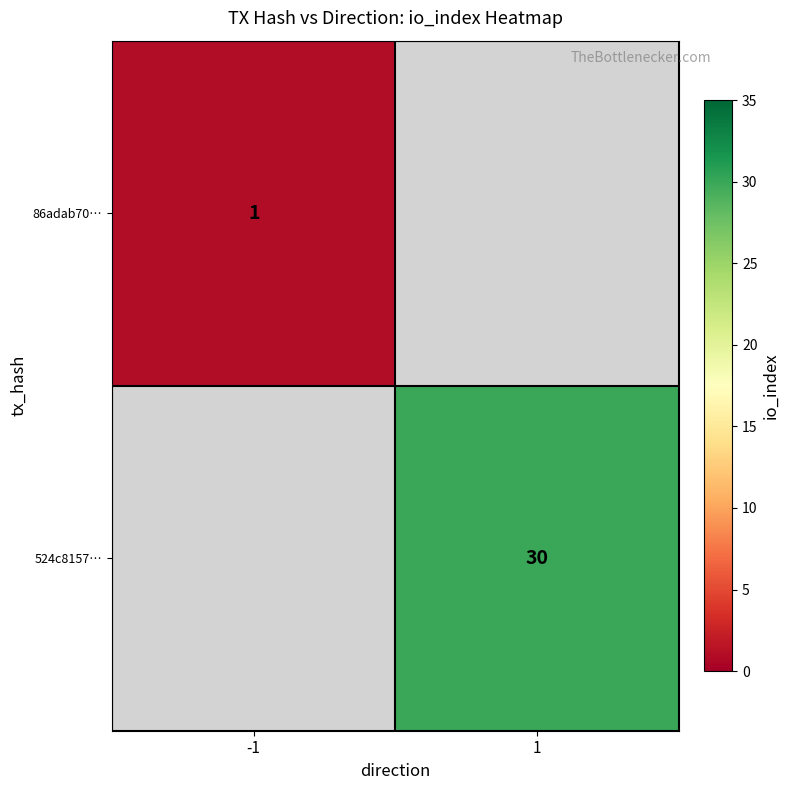

Is it true that 86adab70… equals 1 at -1?

True